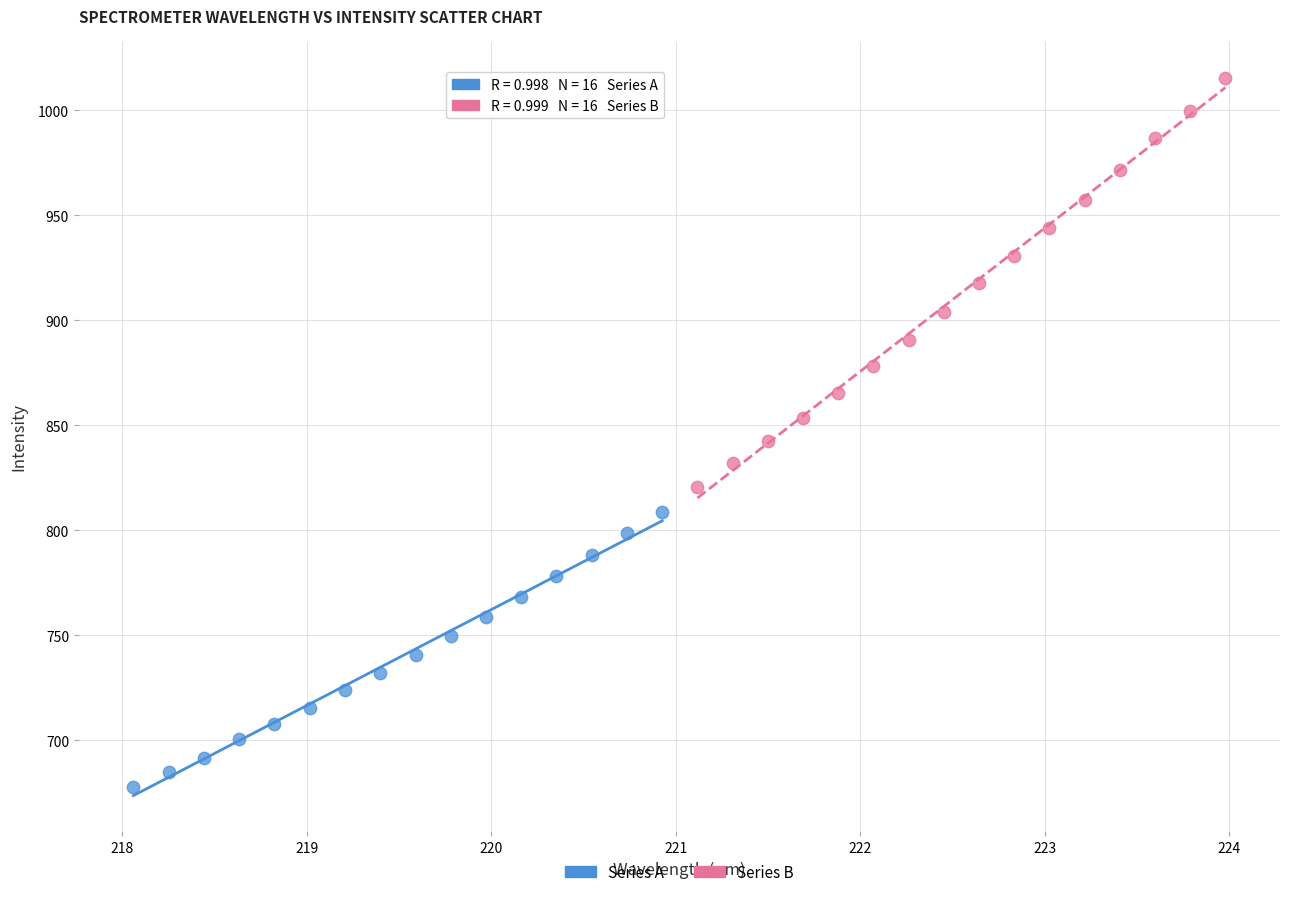

Which series contains the lowest Y value?

Series A